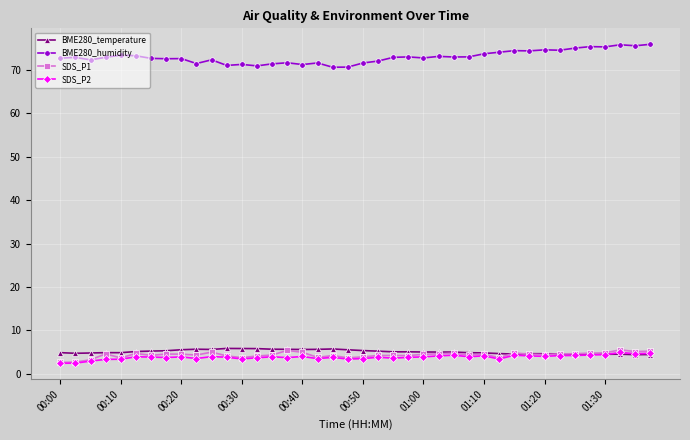

At how many categories does at least one series exceed 67?

40